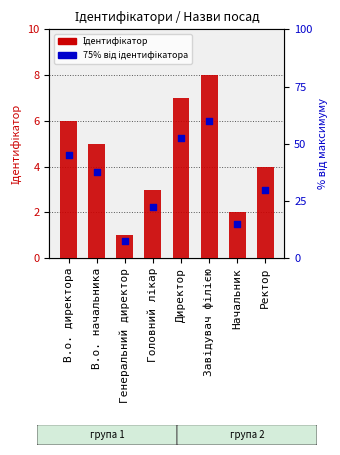

At how many categories does at least one series exceed 5?

3